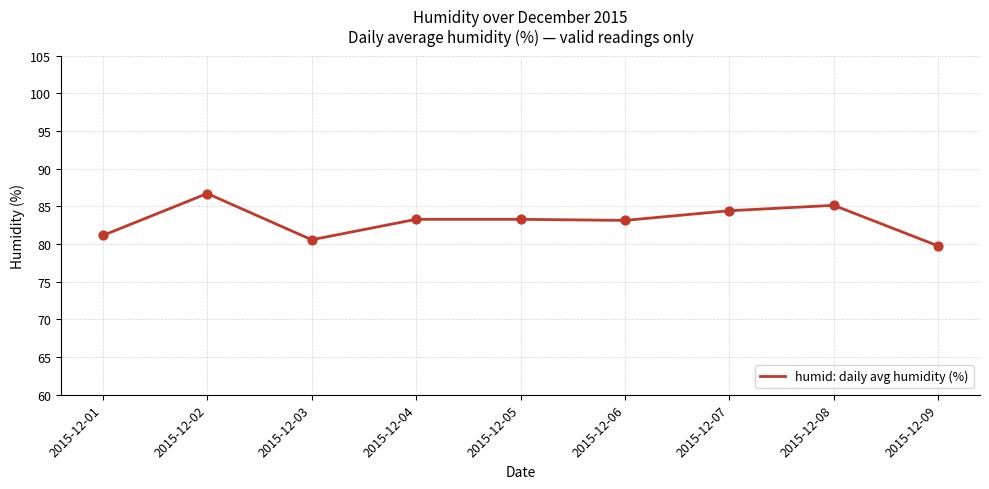

What is the change in value from 2015-12-02 to 2015-12-03?

-6.1